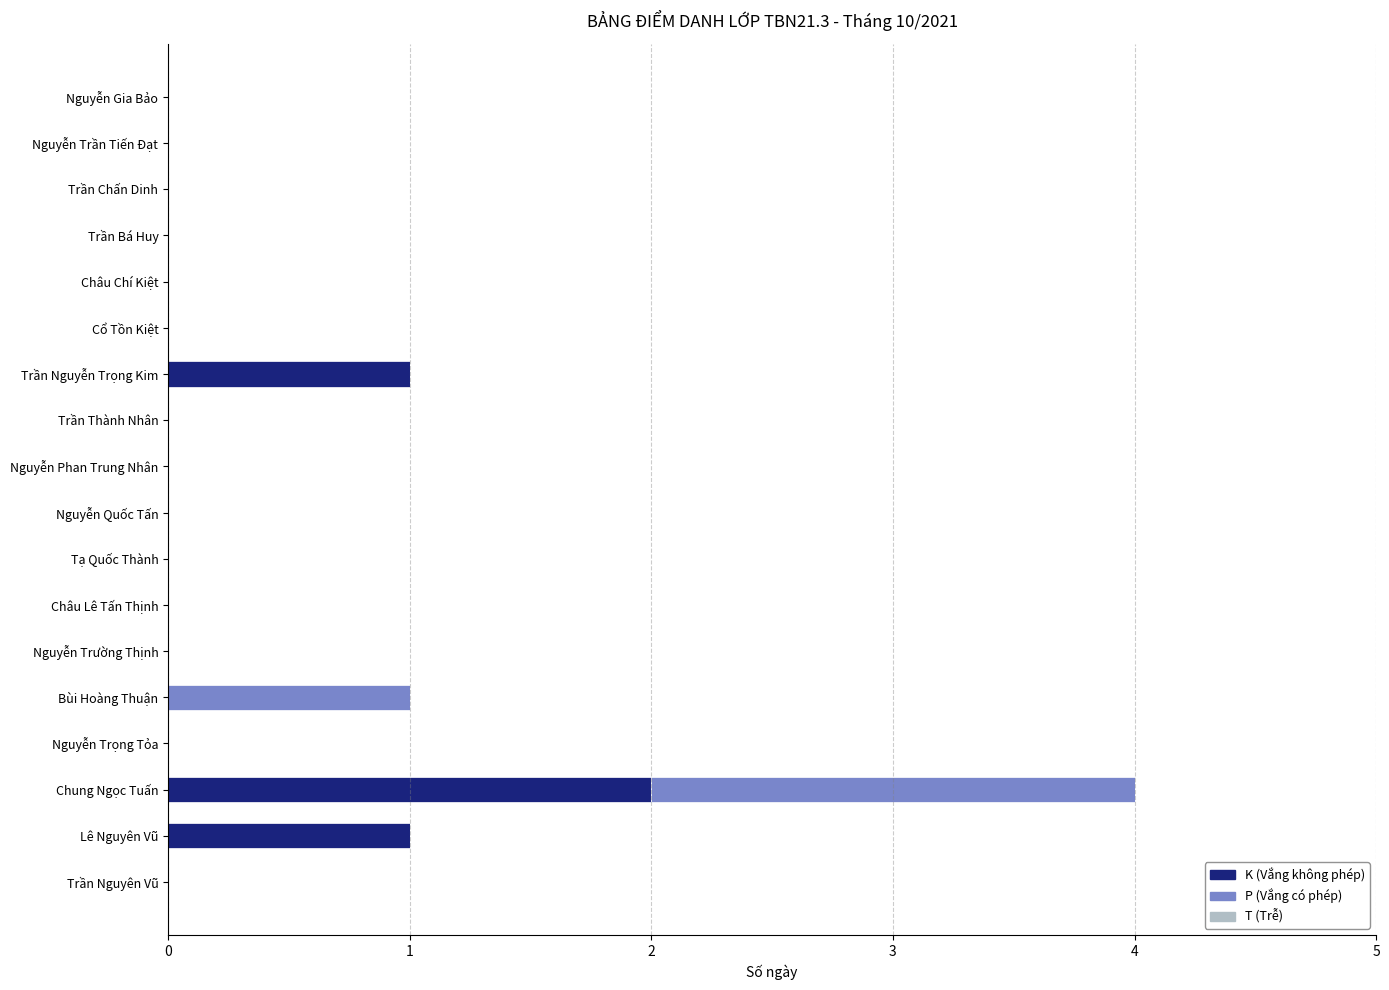

The K (Vắng không phép) series shows 1 at Trần Nguyên Vũ. True or false?

False